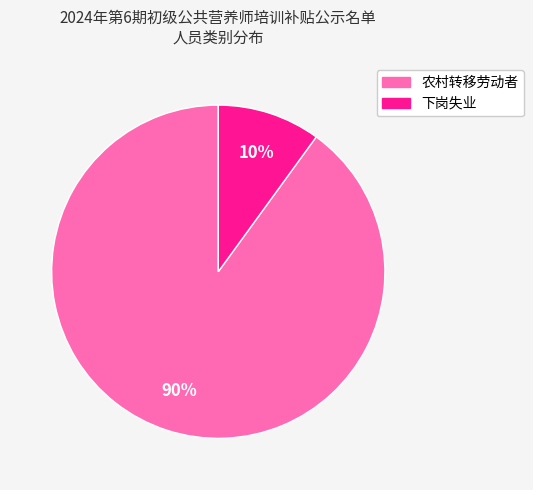

The 下岗失业 slice represents 10% of the pie. True or false?

True